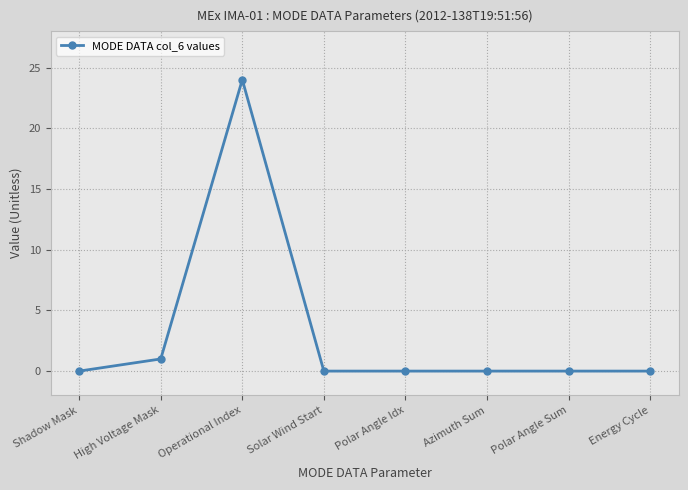

Where is the first local maximum?

Operational Index